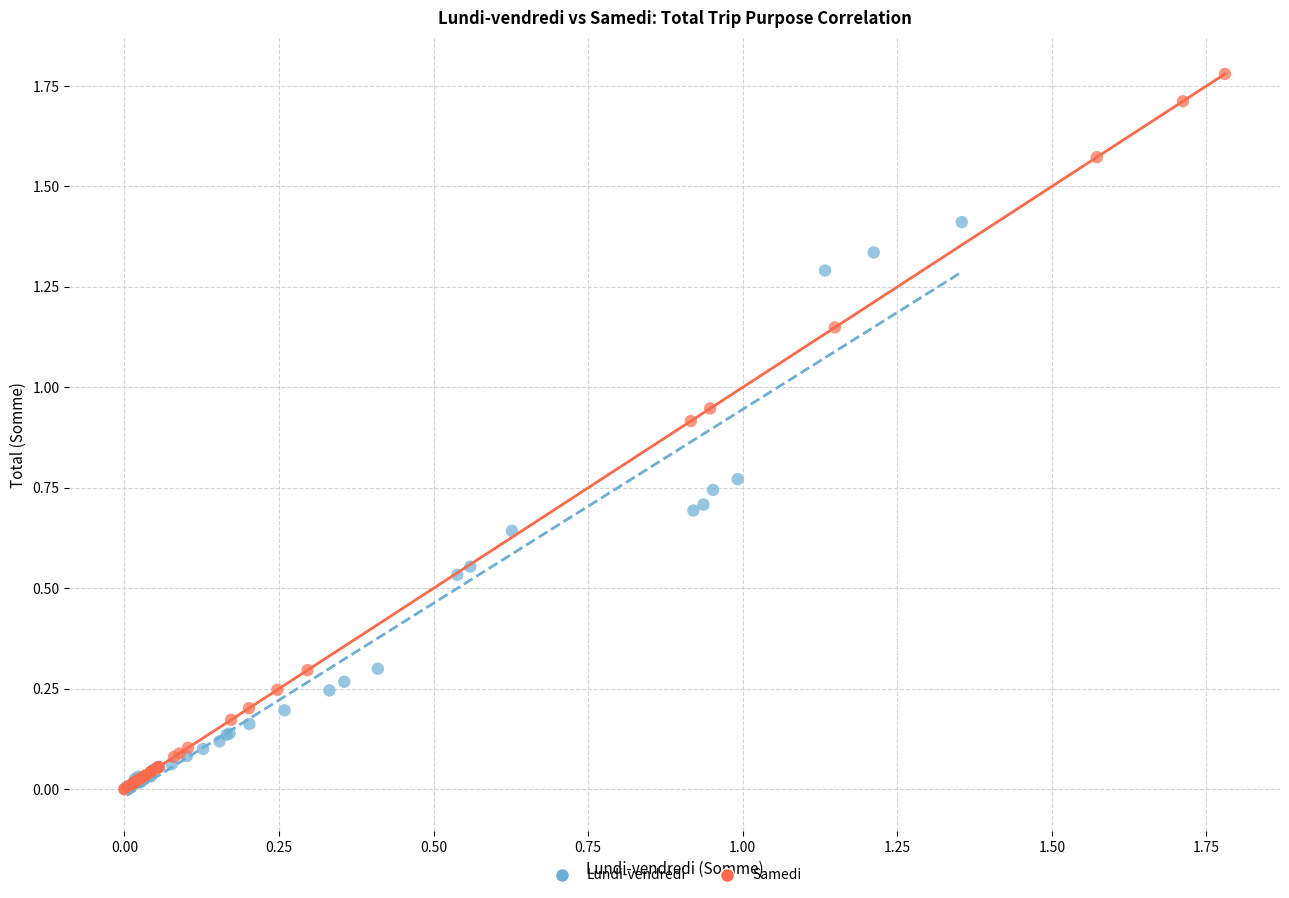

Which series has the widest spread of Y values?

Samedi